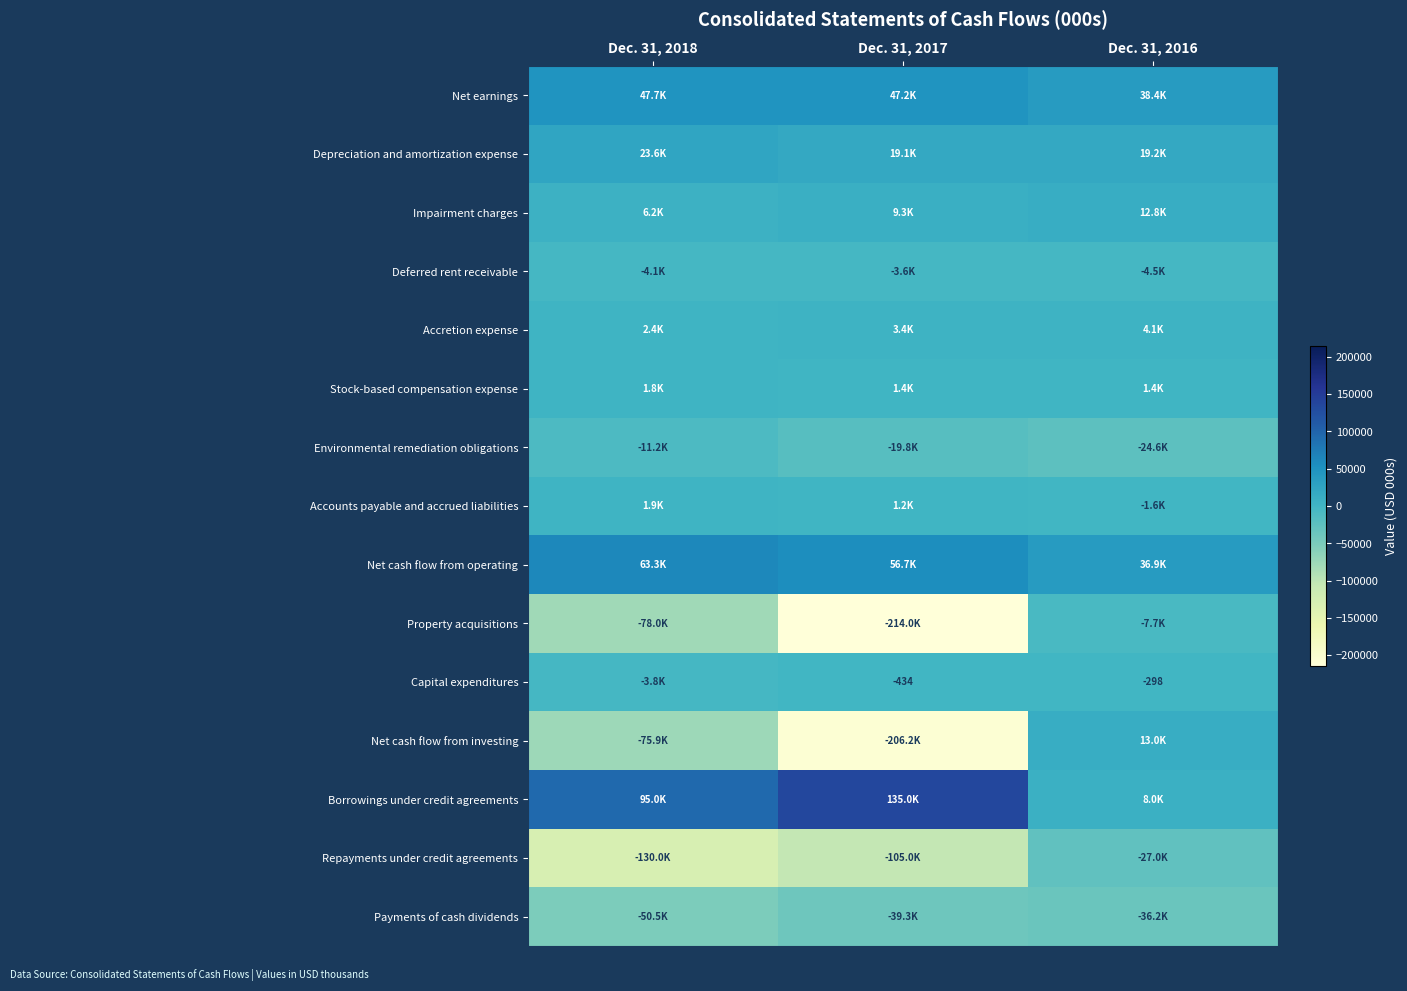

Between Dec. 31, 2018 and Dec. 31, 2017, which series saw the biggest shift?

Property acquisitions